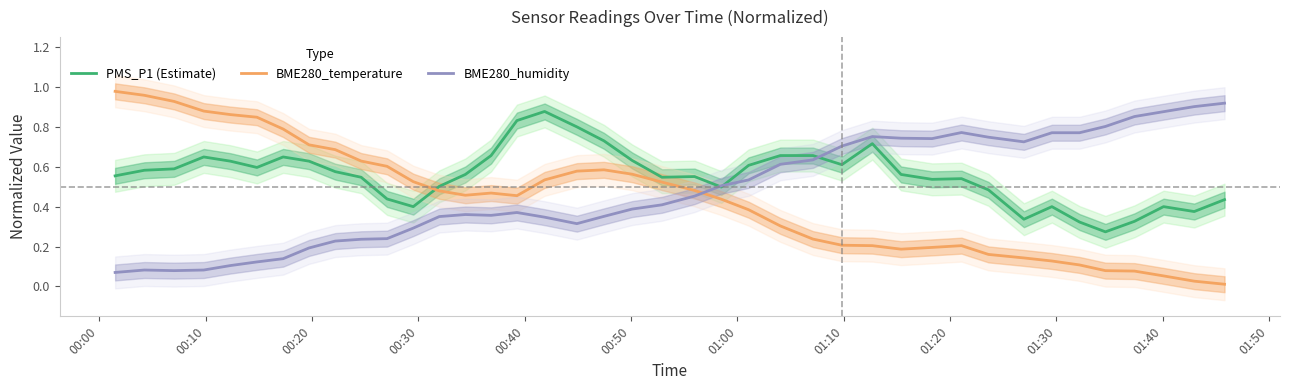

True or false: BME280_temperature and PMS_P1 (Estimate) cross at least once.

True